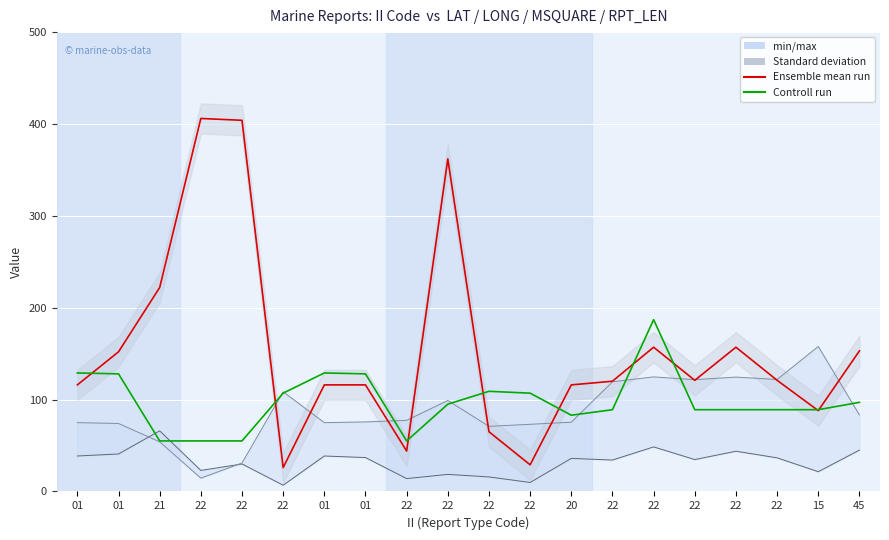

The Ensemble mean run series shows 67.7 at 22. True or false?

False